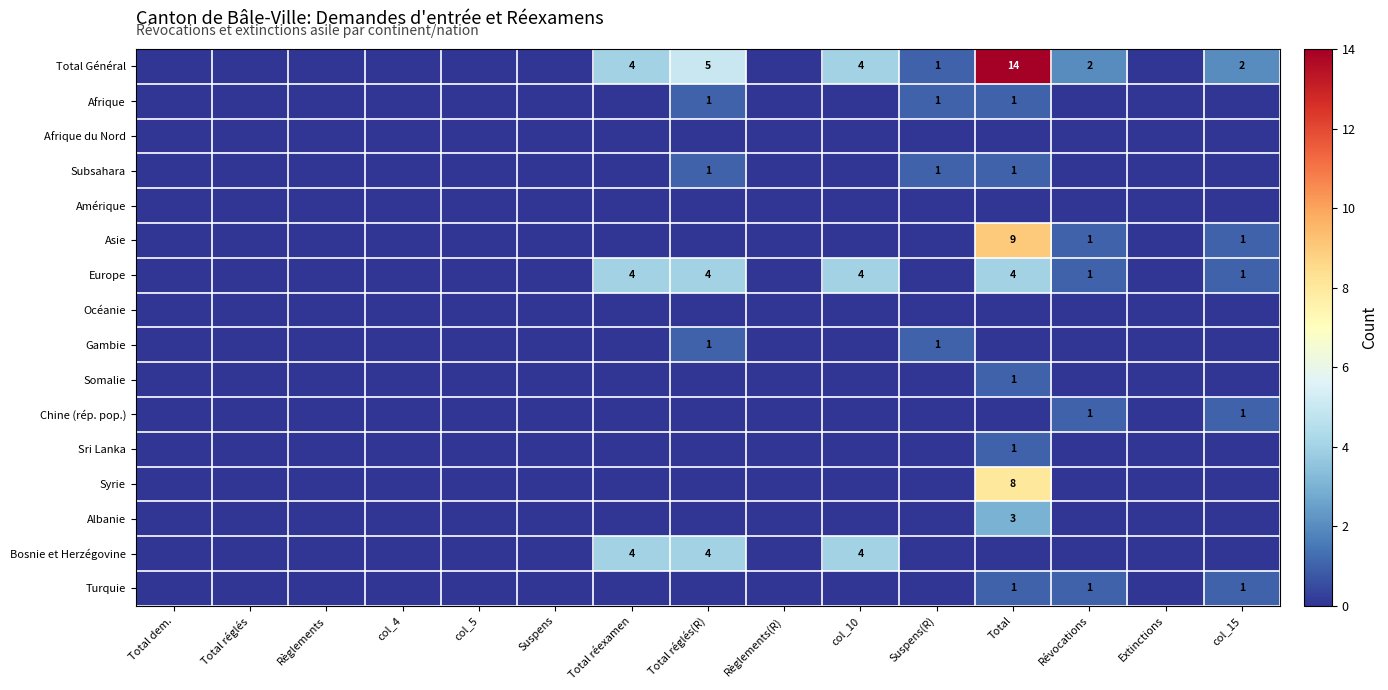

Is it true that Total Général equals 1 at Suspens(R)?

True